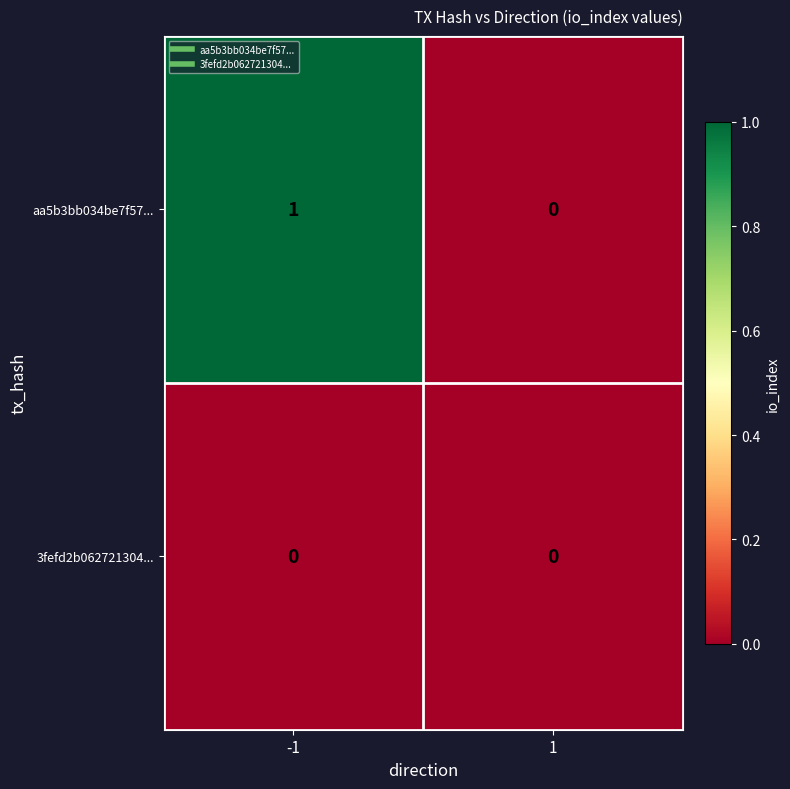

Reading left to right, extract all data points from this chart.

aa5b3bb034be7f57...: -1=1	1=0
3fefd2b062721304...: -1=0	1=0